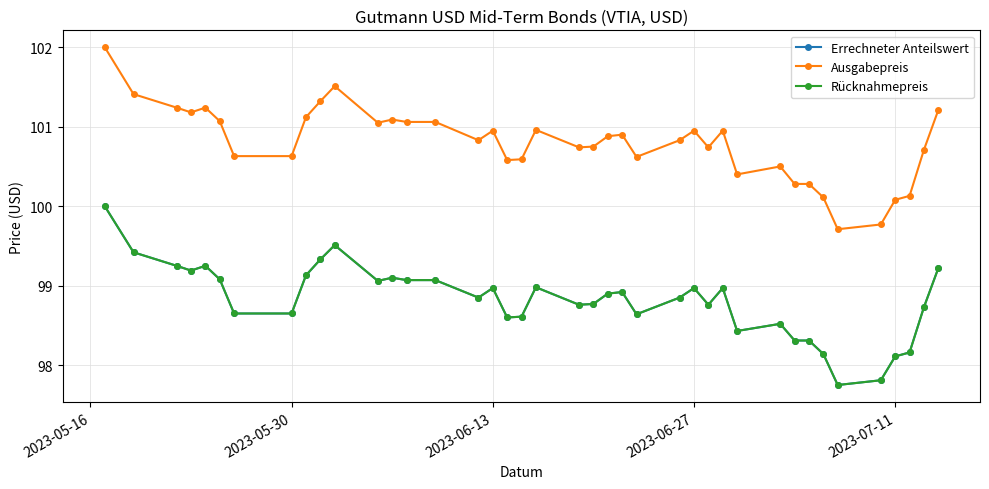

At which label does Rücknahmepreis reach its peak?

2023-05-16